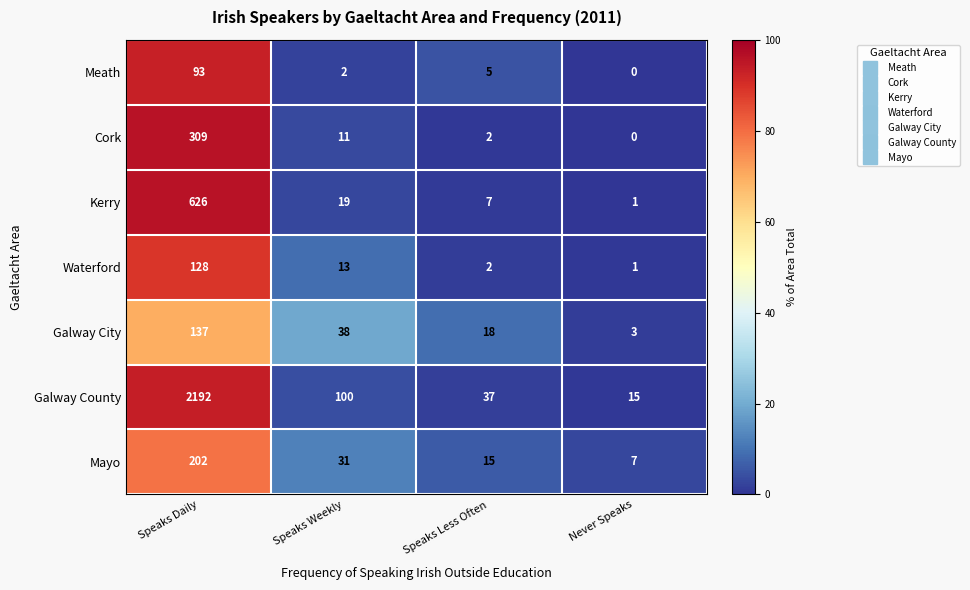

Which label corresponds to the smallest value in the chart?

Never Speaks